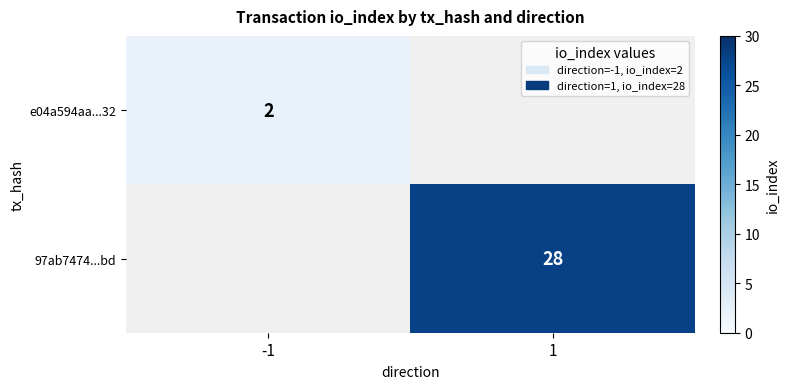

The value of e04a594aa...32 at -1 is 2. True or false?

True